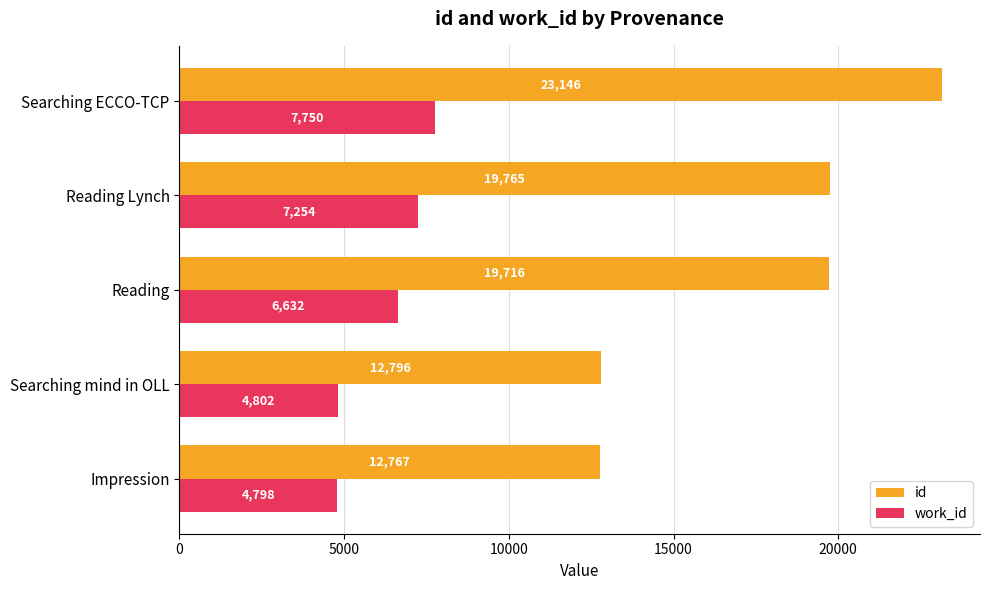

Where is id nearest to the value 17956?

Reading